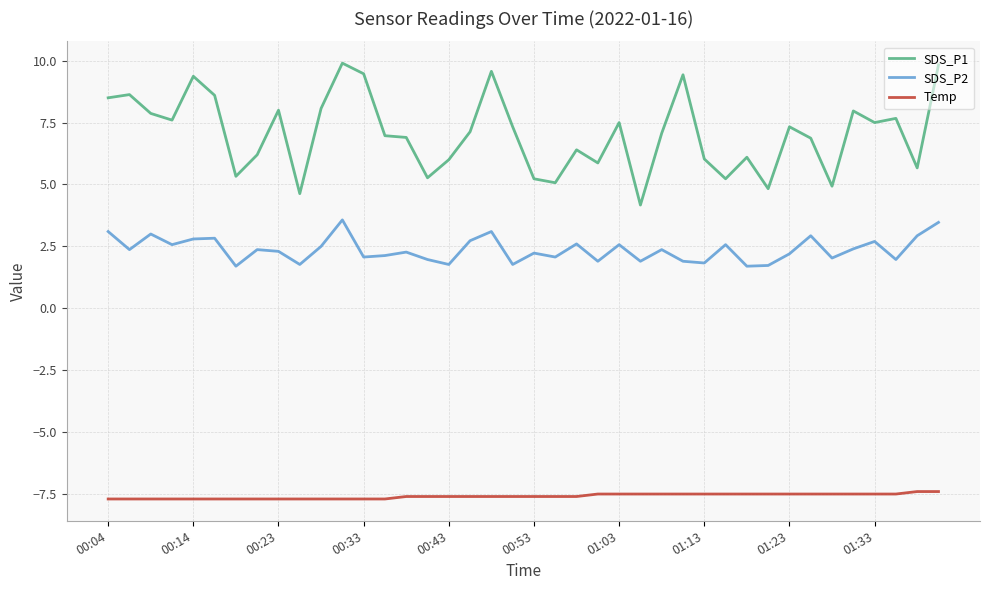

What are all the series names shown in the legend?

SDS_P1, SDS_P2, Temp